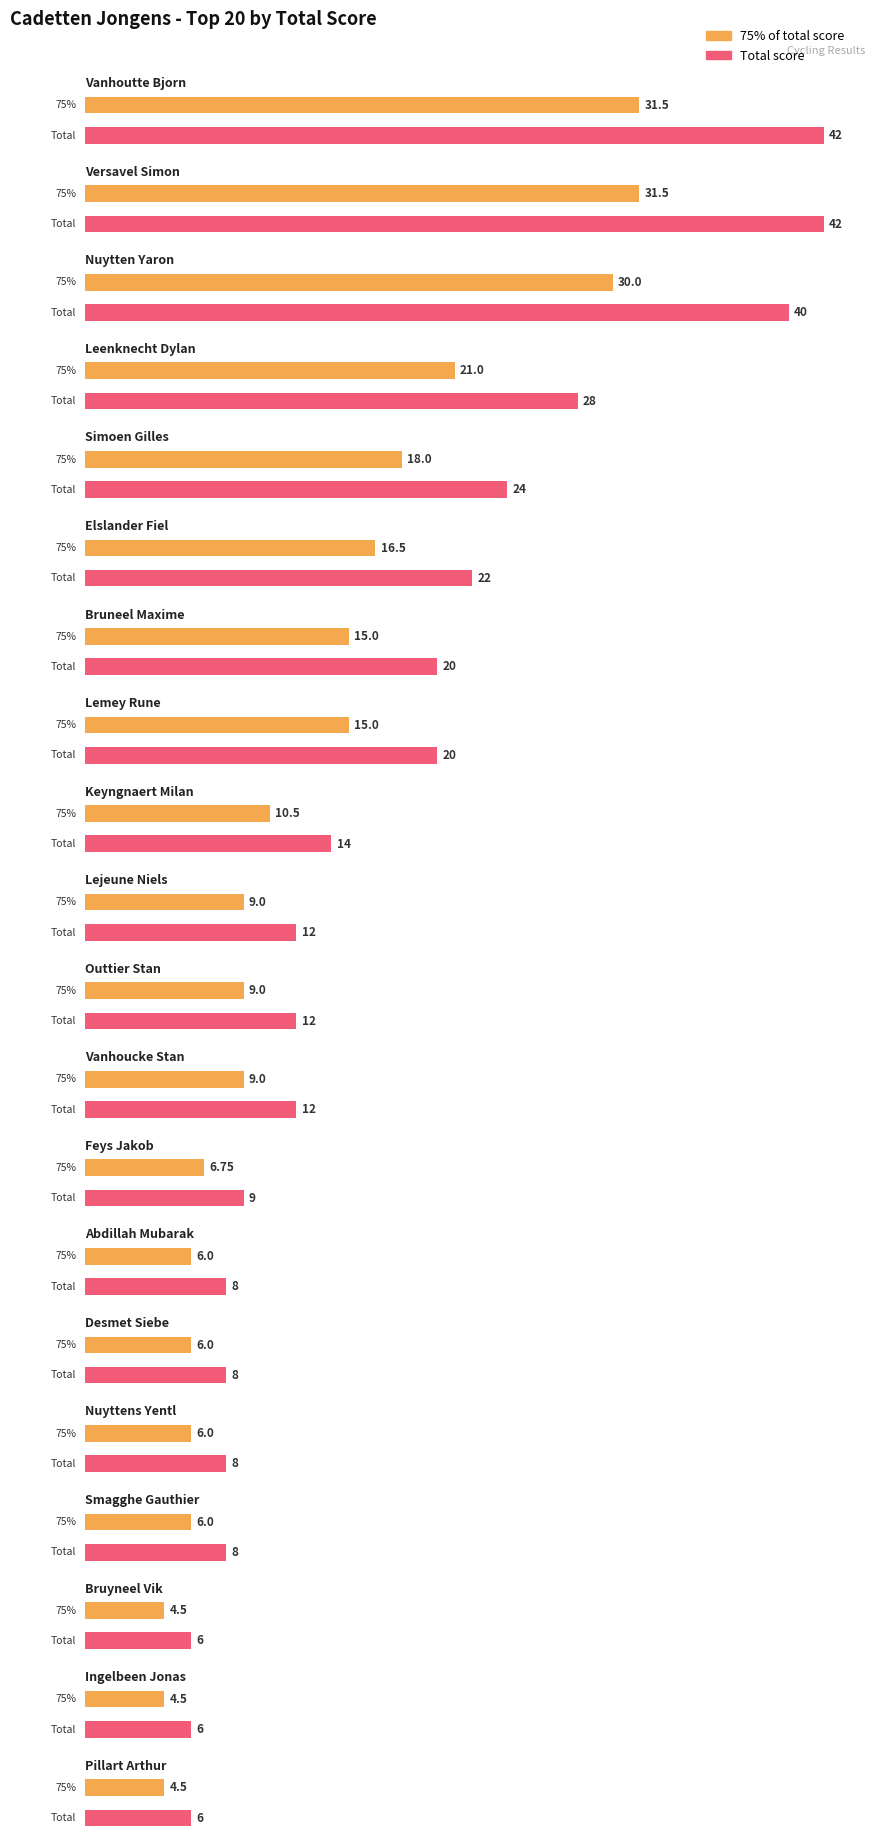

Reading right to left, transcribe all the data shown in this chart.

Pillart Arthur=6	Ingelbeen Jonas=6	Bruyneel Vik=6	Smagghe Gauthier=8	Nuyttens Yentl=8	Desmet Siebe=8	Abdillah Mubarak=8	Feys Jakob=9	Vanhoucke Stan=12	Outtier Stan=12	Lejeune Niels=12	Keyngnaert Milan=14	Lemey Rune=20	Bruneel Maxime=20	Elslander Fiel=22	Simoen Gilles=24	Leenknecht Dylan=28	Nuytten Yaron=40	Versavel Simon=42	Vanhoutte Bjorn=42